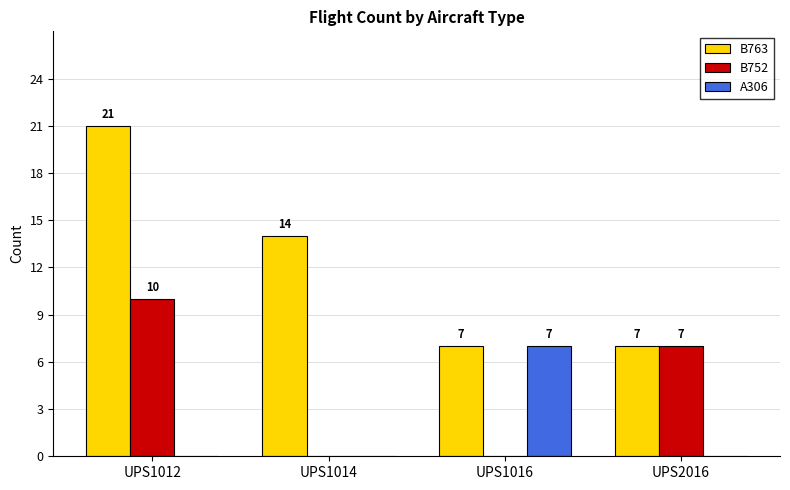

How many series are shown in this chart?

3